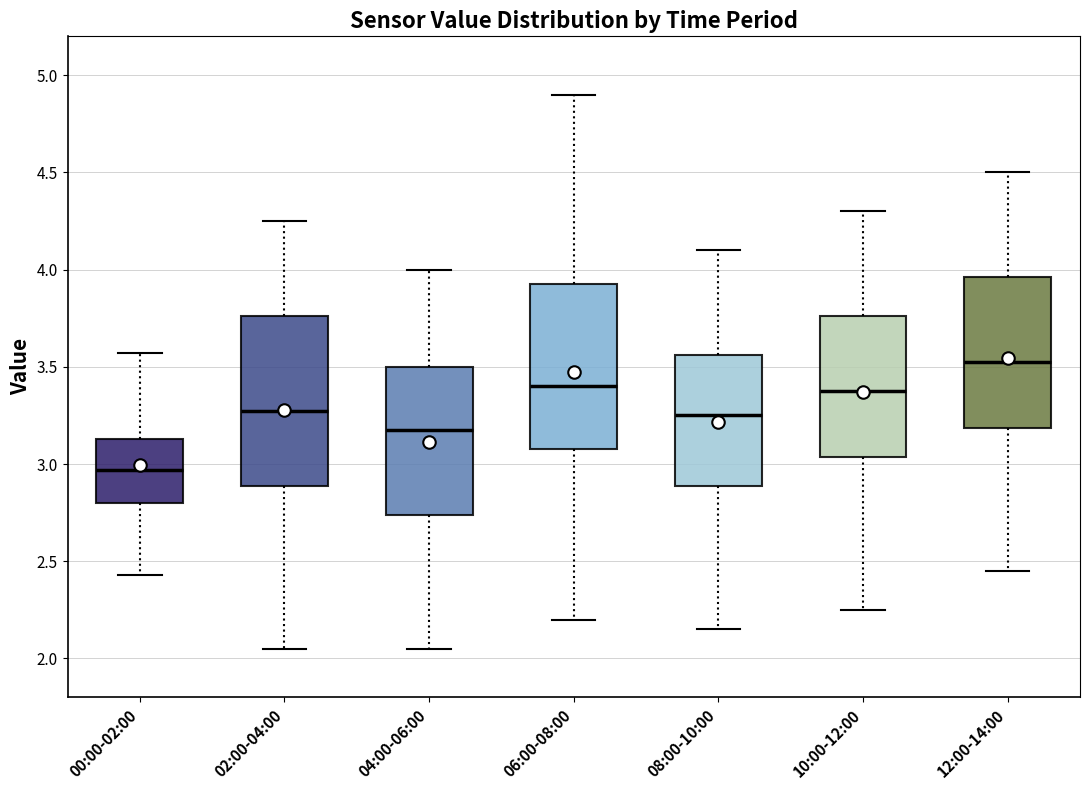

Reading left to right, read every box against the y-axis: the position of its median line, the range the box covers, and the ends of its whiskers. The values are not printed on the chart, so give them approximately, as read against the axis.

00:00-02:00: median 2.95, box 2.80 to 3.15, whiskers 2.45 to 3.55
02:00-04:00: median 3.30, box 2.90 to 3.75, whiskers 2.05 to 4.25
04:00-06:00: median 3.20, box 2.75 to 3.50, whiskers 2.05 to 4.00
06:00-08:00: median 3.40, box 3.10 to 3.95, whiskers 2.20 to 4.90
08:00-10:00: median 3.25, box 2.90 to 3.55, whiskers 2.15 to 4.10
10:00-12:00: median 3.40, box 3.05 to 3.75, whiskers 2.25 to 4.30
12:00-14:00: median 3.55, box 3.20 to 3.95, whiskers 2.45 to 4.50